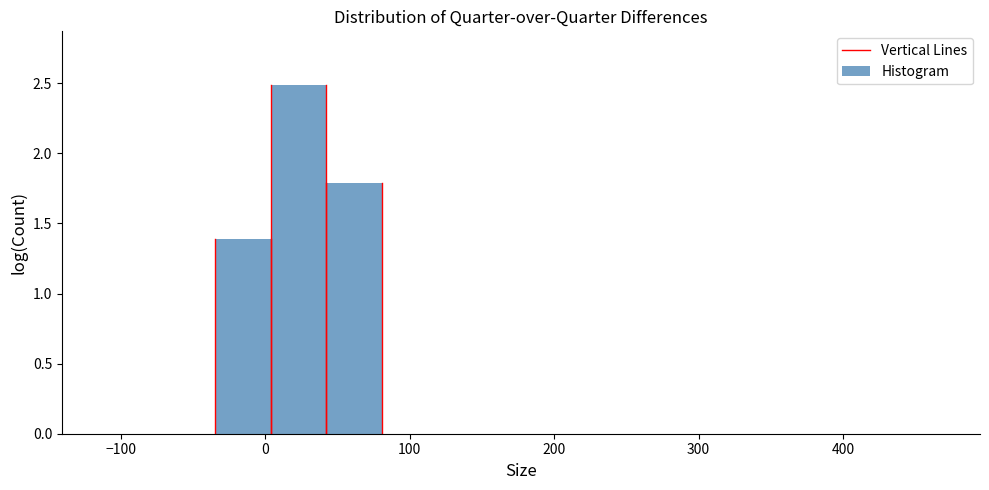

Around what value on the x-axis is the tallest bar? Give the approximate position of its centre, as read against the axis.

20